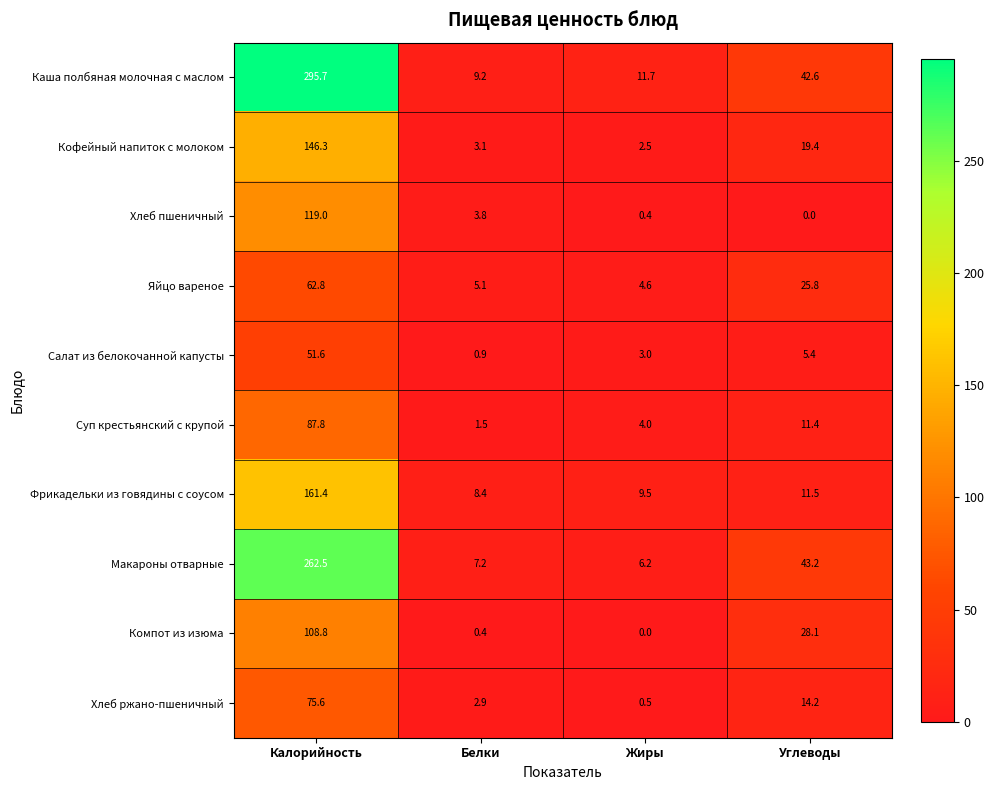

Which series has the widest spread of values?

Каша полбяная молочная с маслом